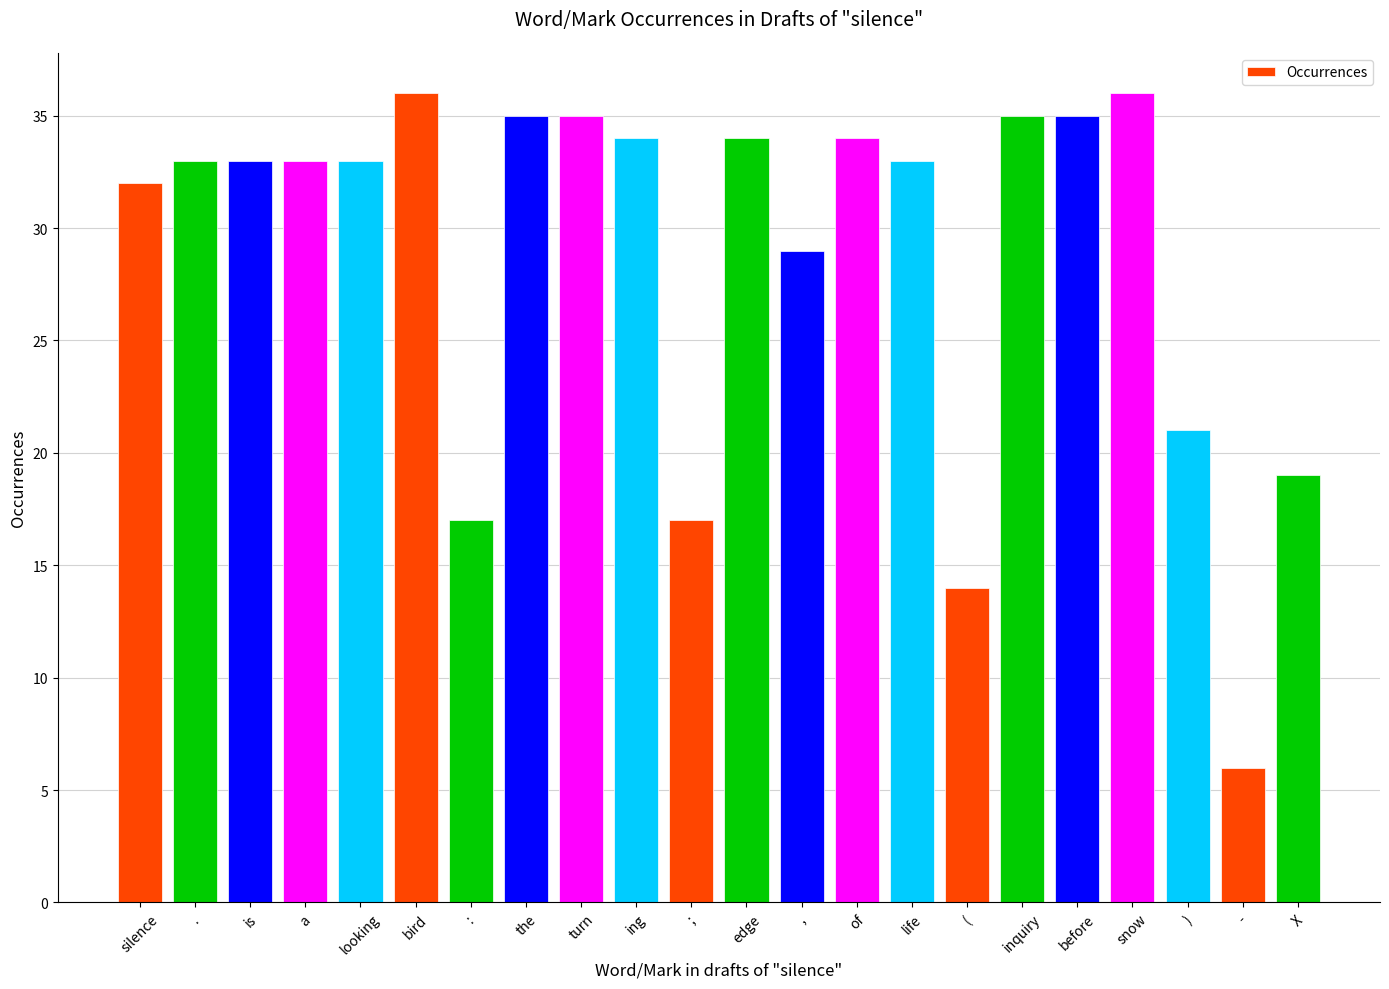

What is the sum of the values at looking and ;?

50